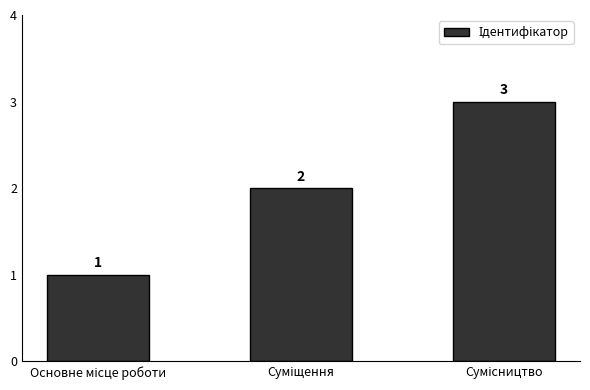

What is the value of the 3rd bar from the left?

3